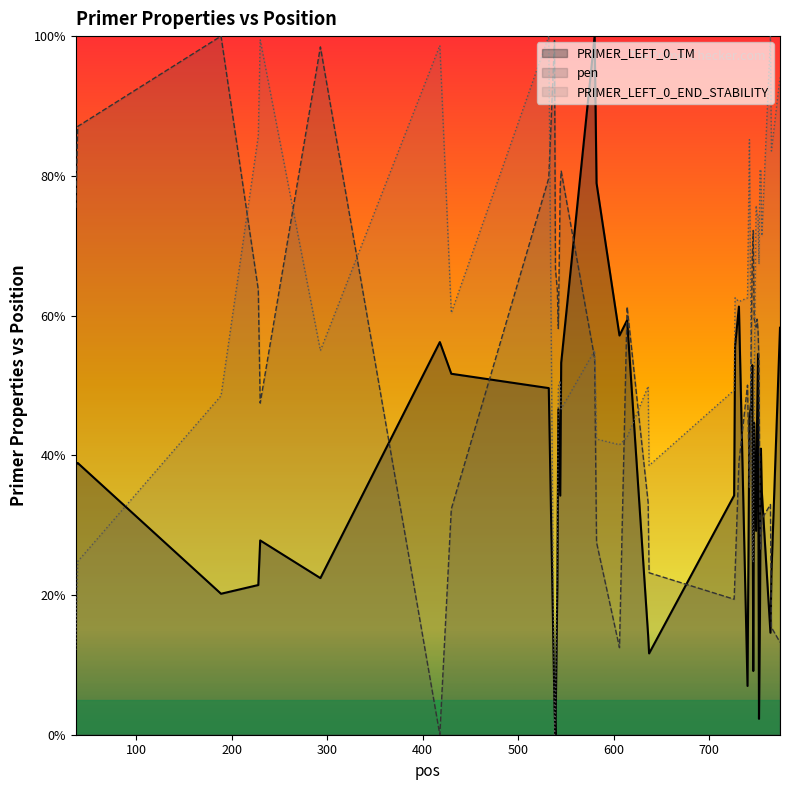

What are all the series names shown in the legend?

PRIMER_LEFT_0_TM, pen, PRIMER_LEFT_0_END_STABILITY